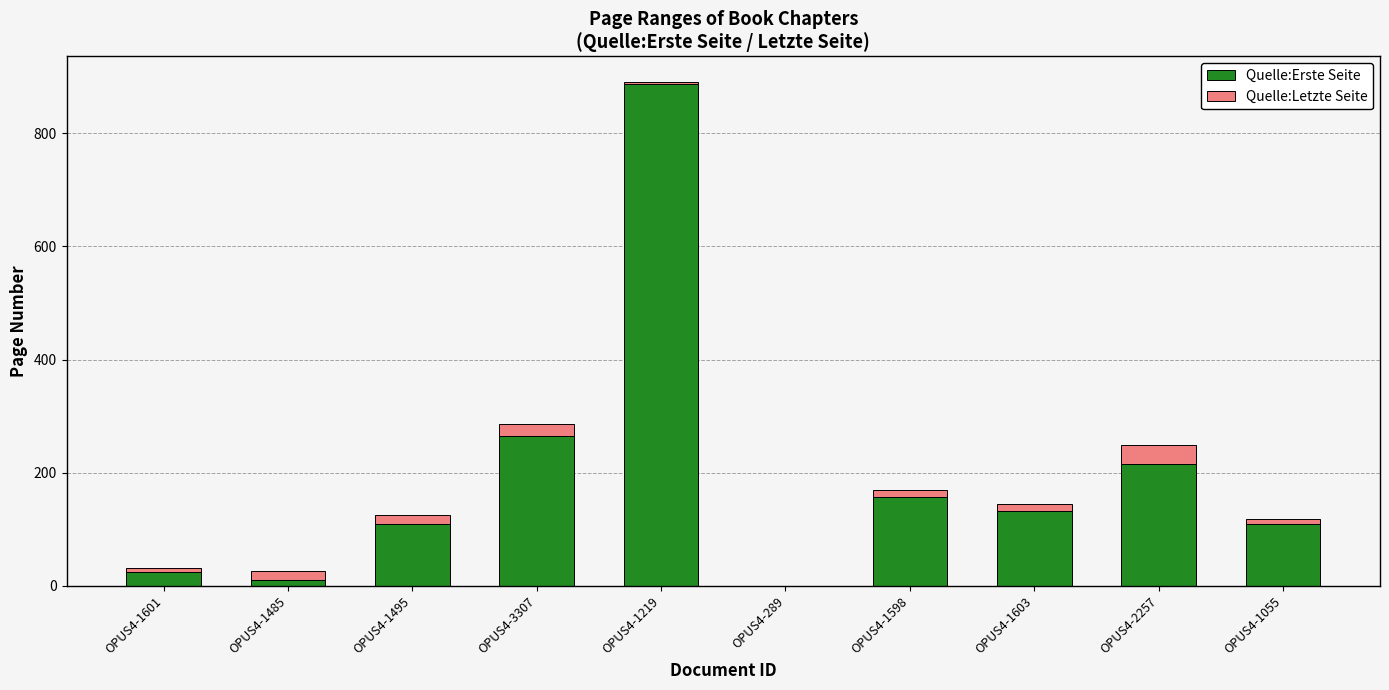

What is the maximum value for Quelle:Erste Seite?

887